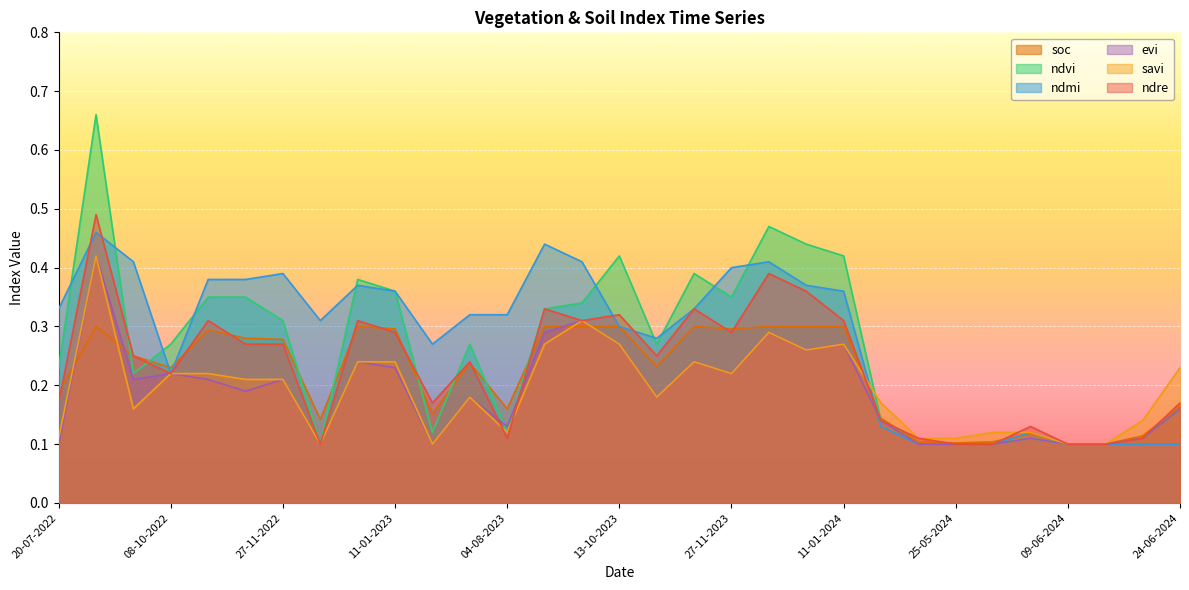

Which category has the lowest value across all series?

09-06-2024